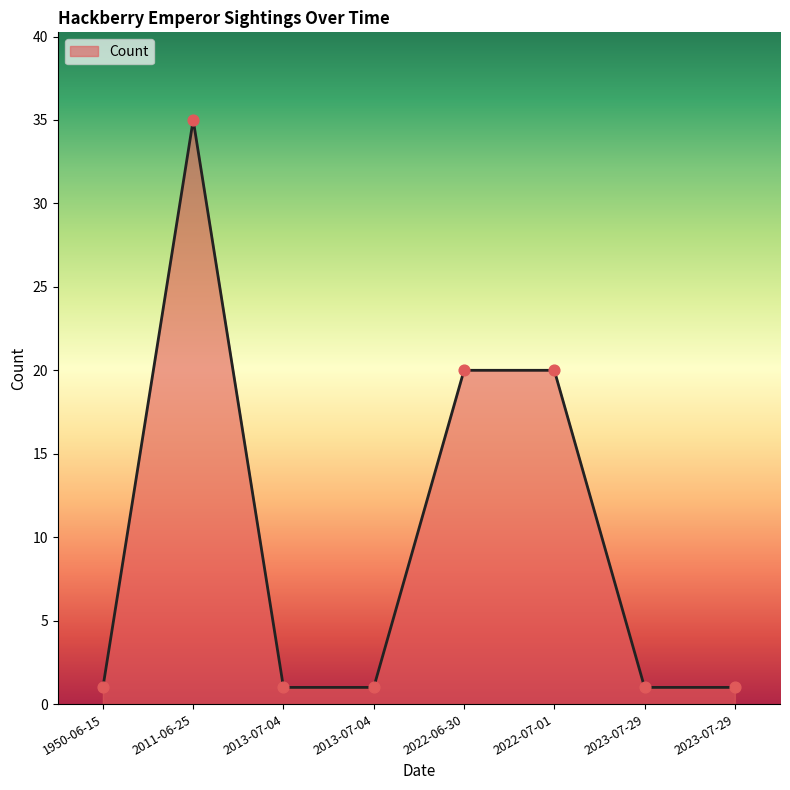

How many lines are shown in the chart?

1